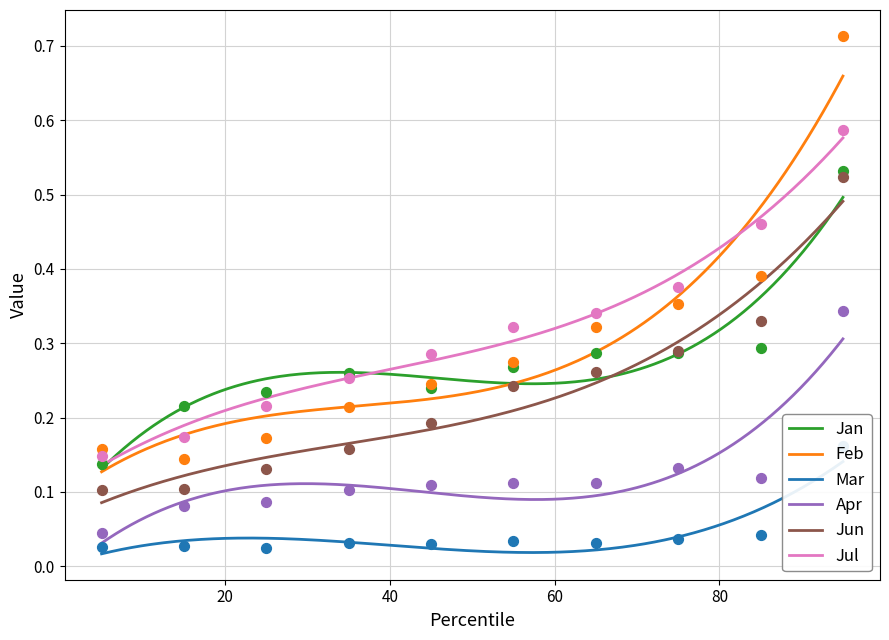

Which series has the largest total across all categories?

Jul